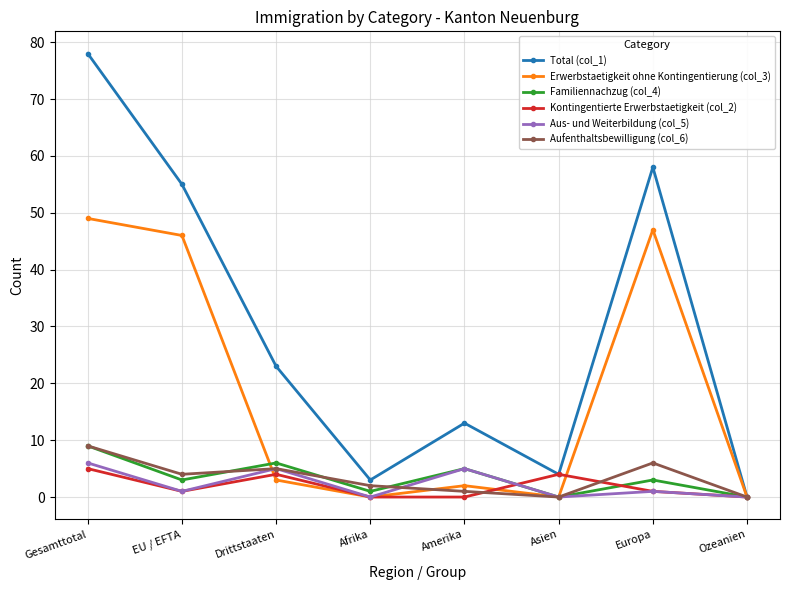

At which category does Aus- und Weiterbildung (col_5) reach its first local valley?

EU / EFTA